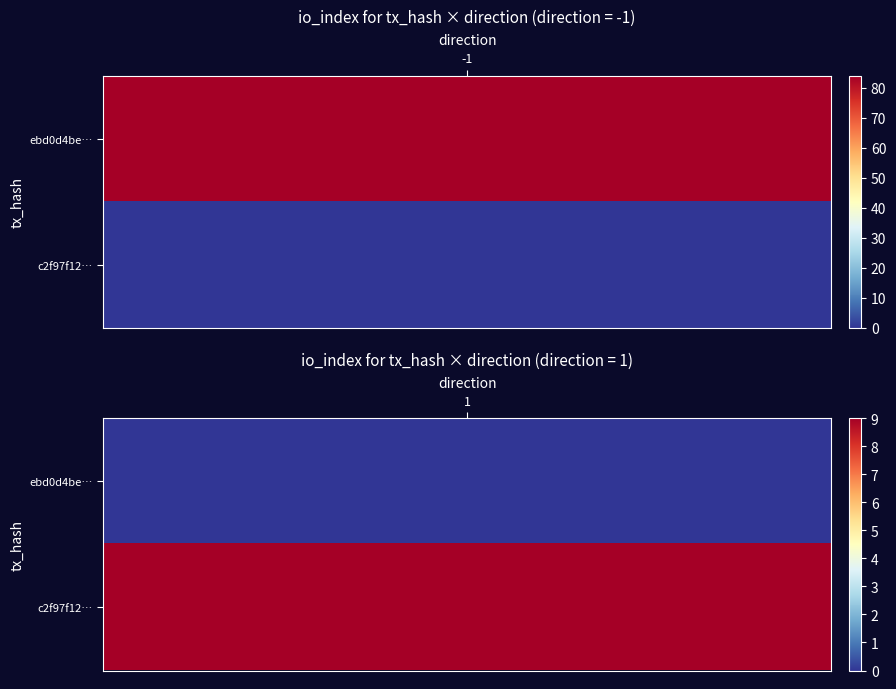

Which series changed the most between direction and io_index?

ebd0d4bea14039b810c0e0422fb8cb62f3ddd33